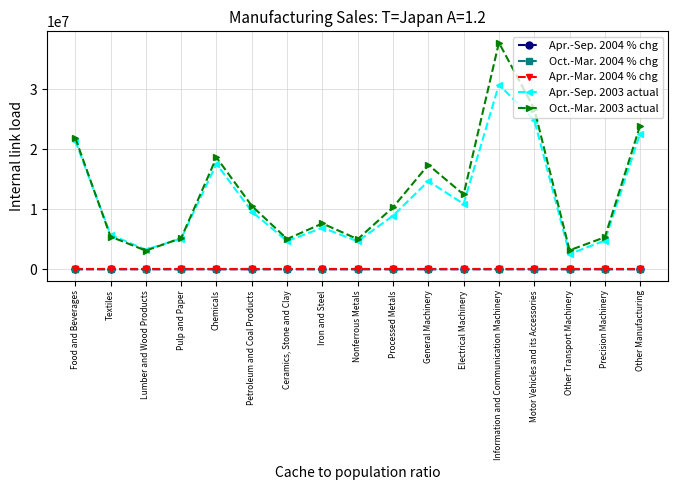

What position from the left is Food and Beverages?

1